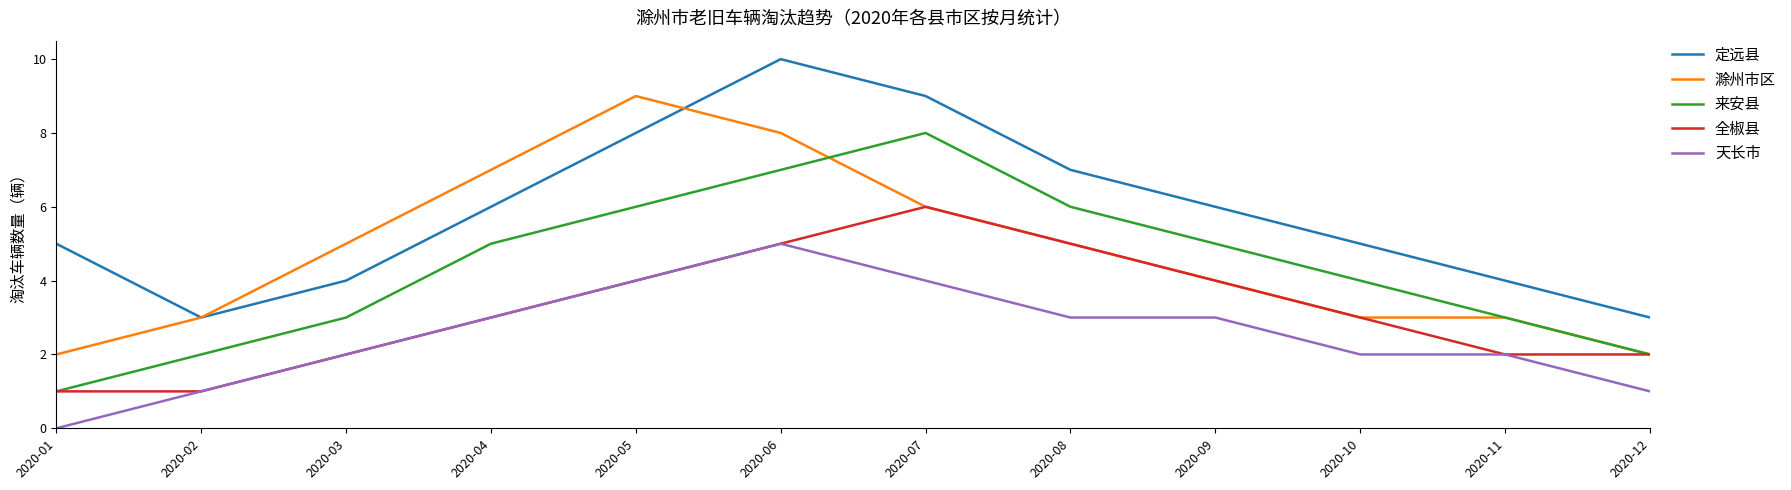

Which category has the highest value in the 天长市 series?

2020-06